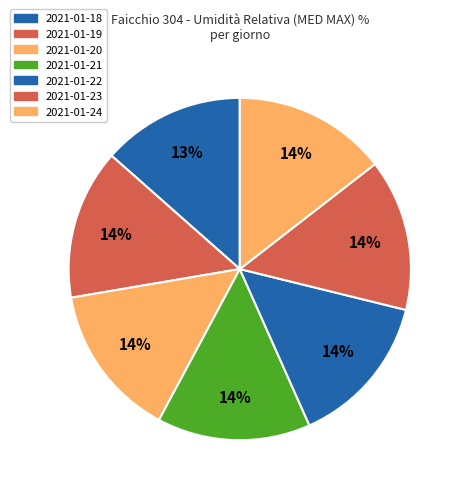

How many segments does this pie chart have?

7